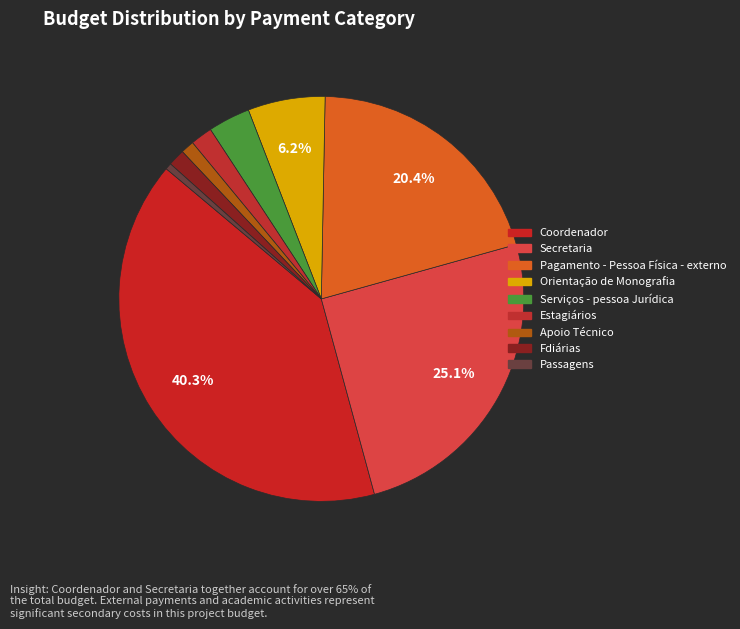

To the nearest percent, what is the combined percentage of Orientação de Monografia and Estagiários?

8%